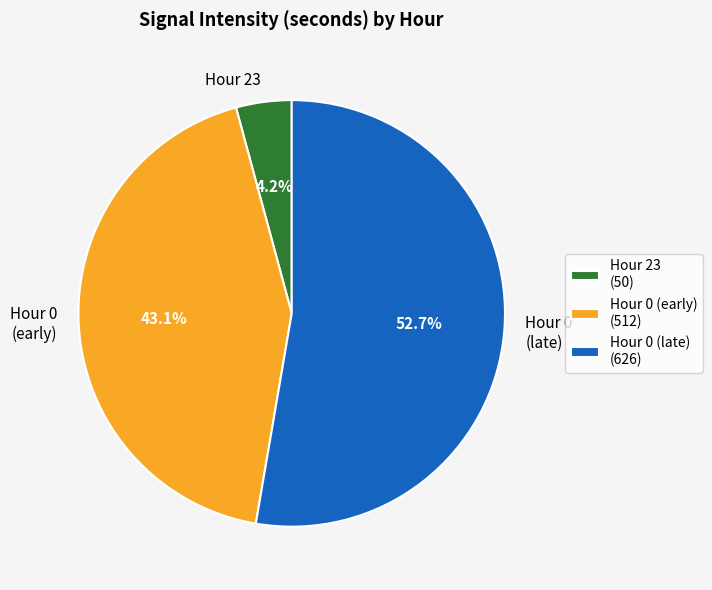

To the nearest percent, what is the average slice percentage?

33%